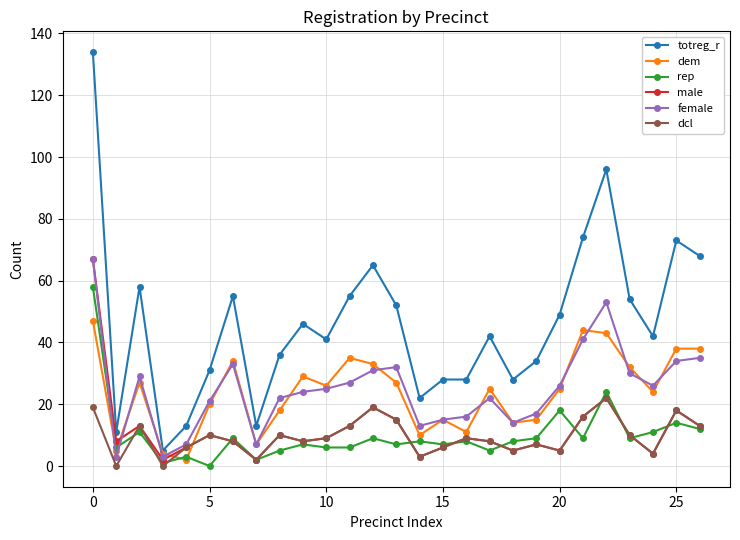

What is the highest value of the dcl series?

22